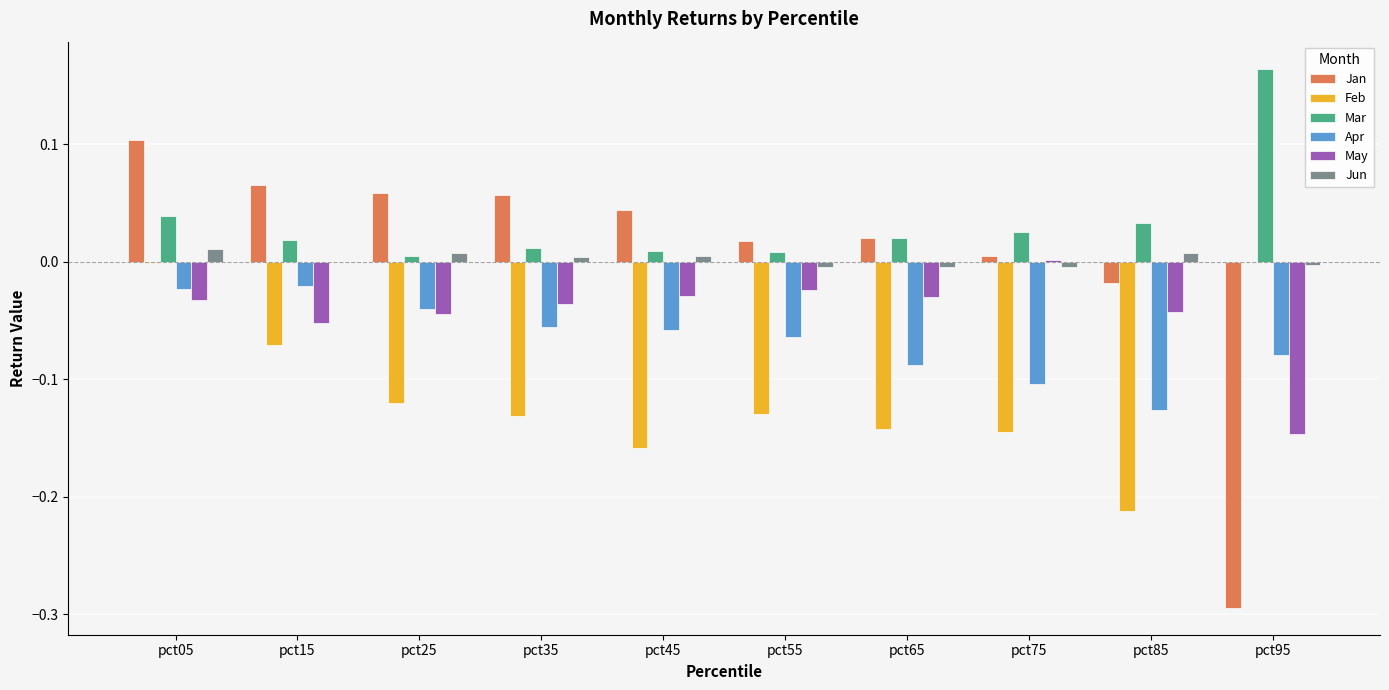

Which series has the largest range (max minus min)?

Jan